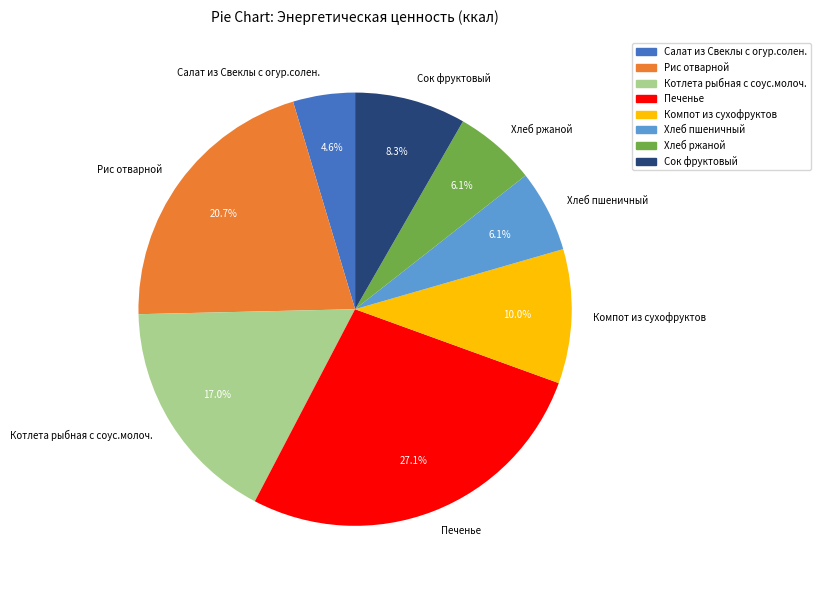

Combined, what portion of the pie is Хлеб пшеничный and Сок фруктовый?

14.4%